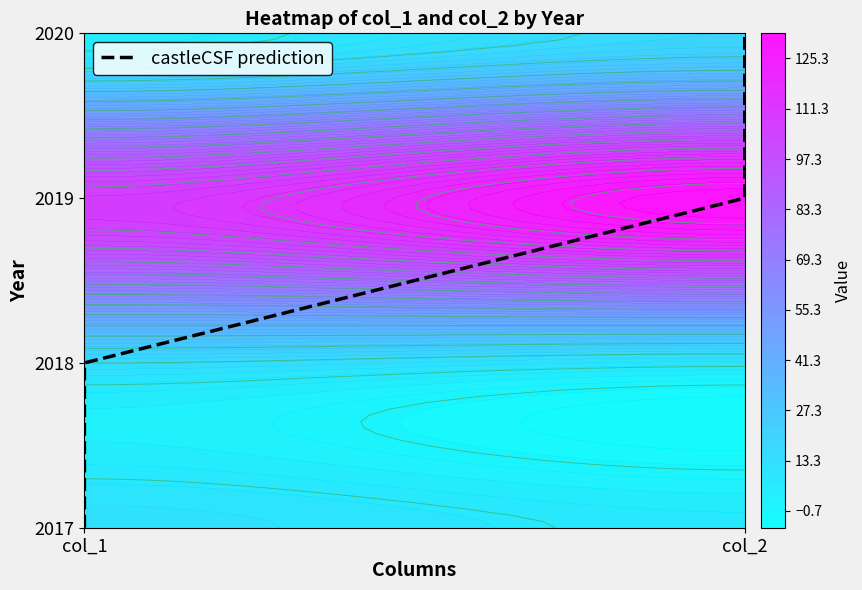

How many data points are above 2?

1